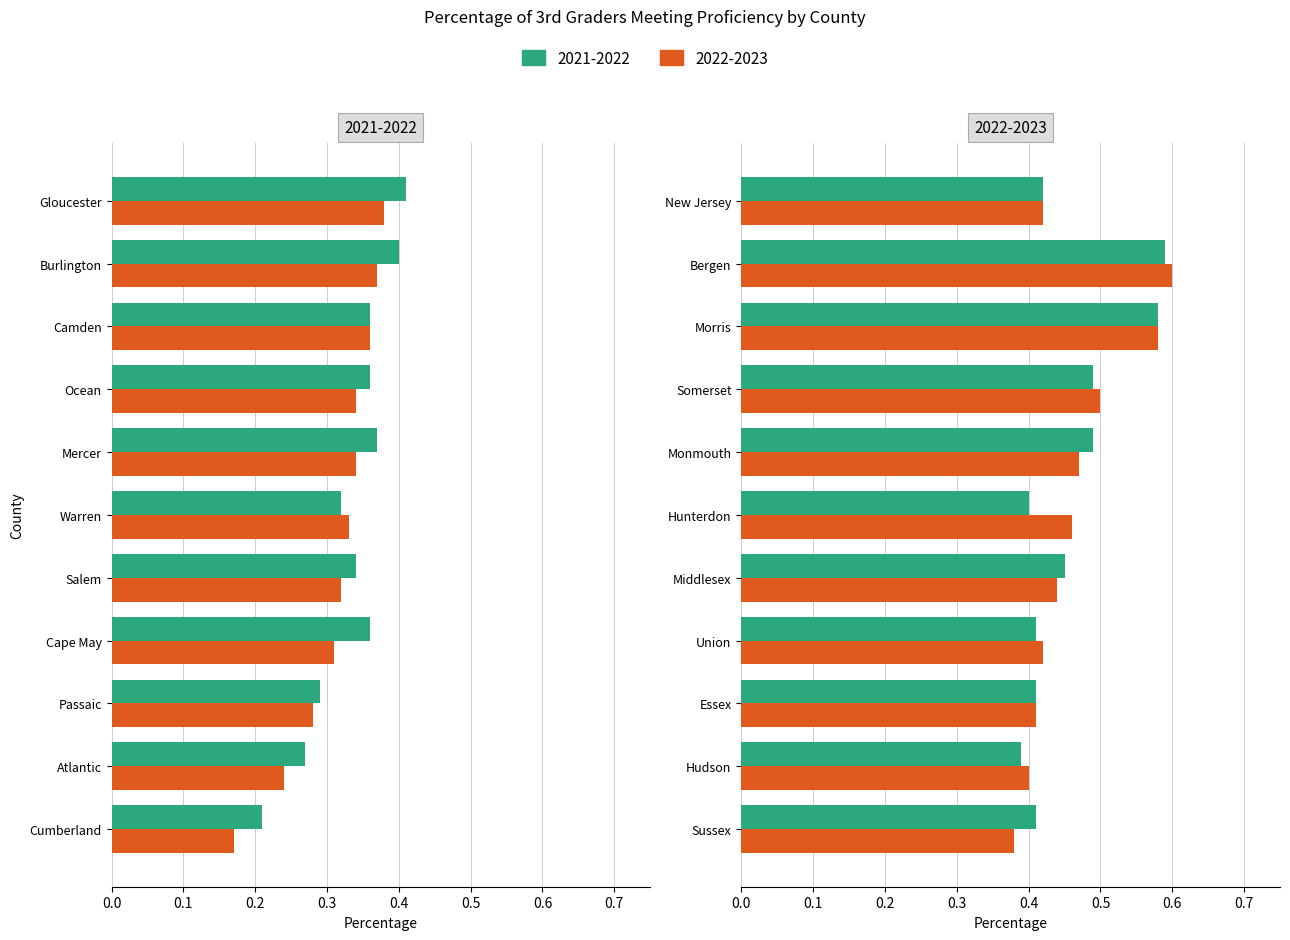

What is the value of the 2022-2023 bar at the 12th from the left?

0.4